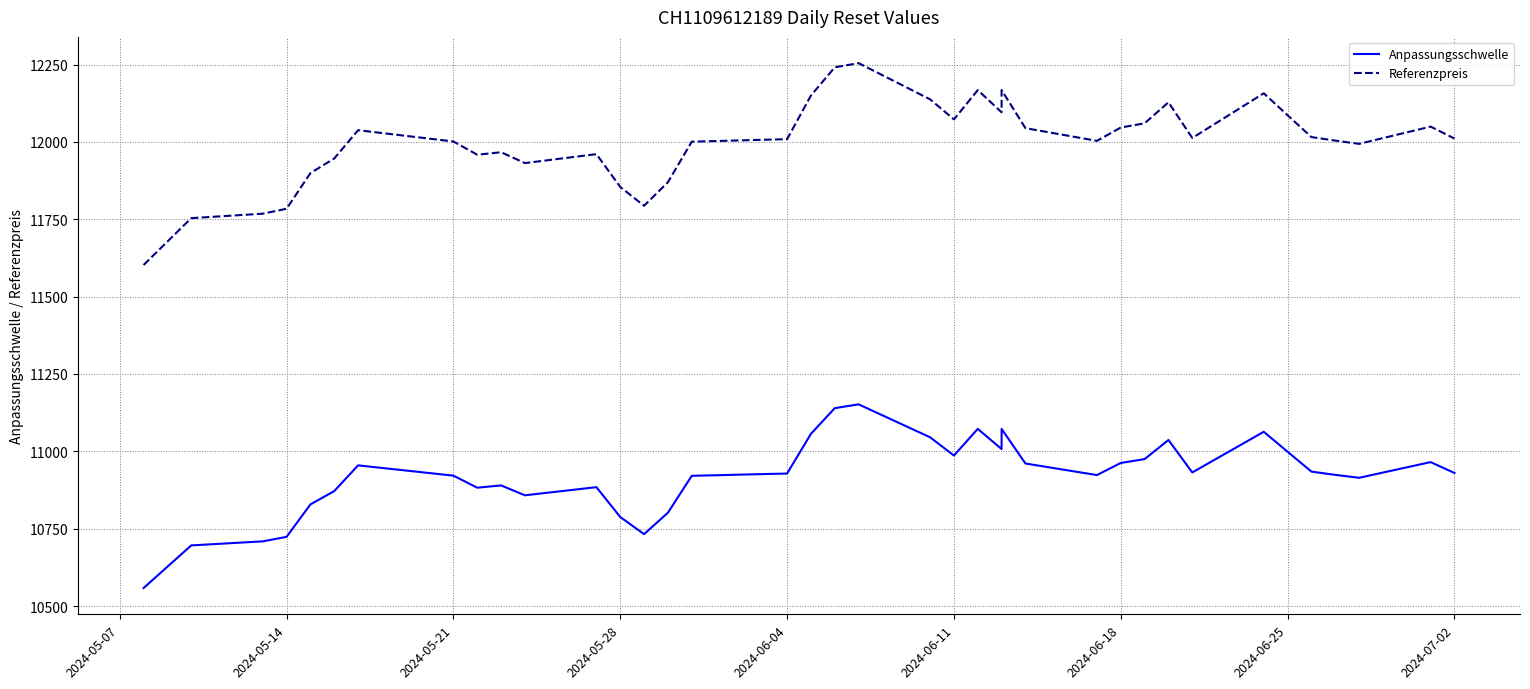

What is the value of the Anpassungsschwelle point at the 3rd from the left?

10709.0